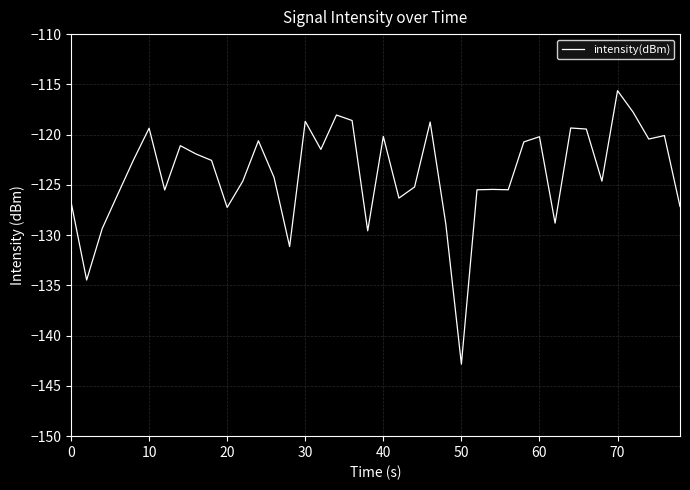

What is the sum of all values?

-4956.4